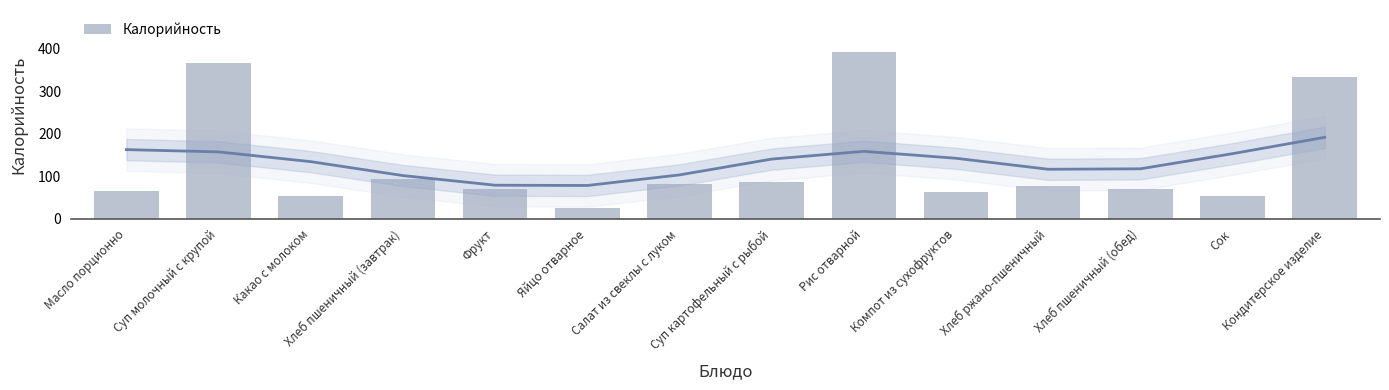

At which category does the chart reach its peak across all series?

Рис отварной